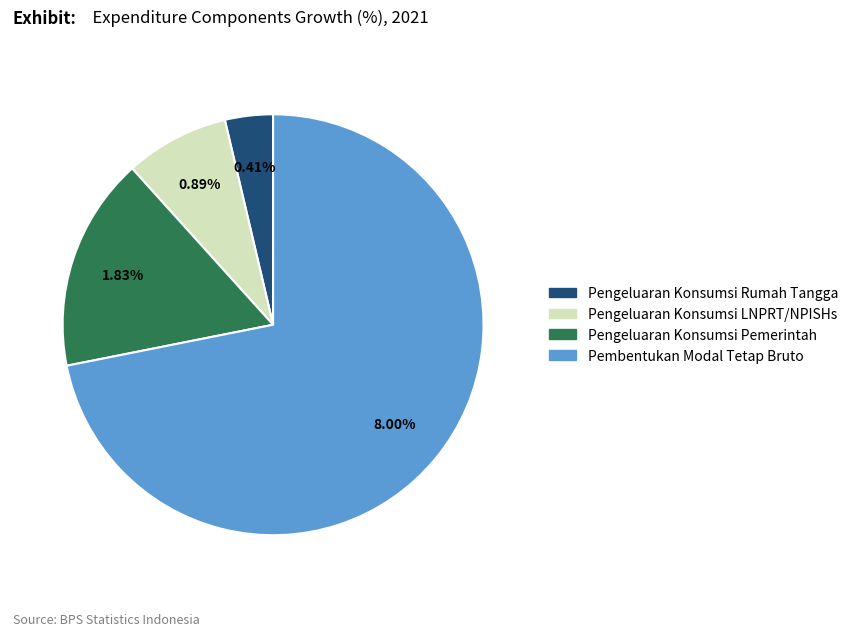

How much of the chart is everything except Pengeluaran Konsumsi Pemerintah?

83.6%